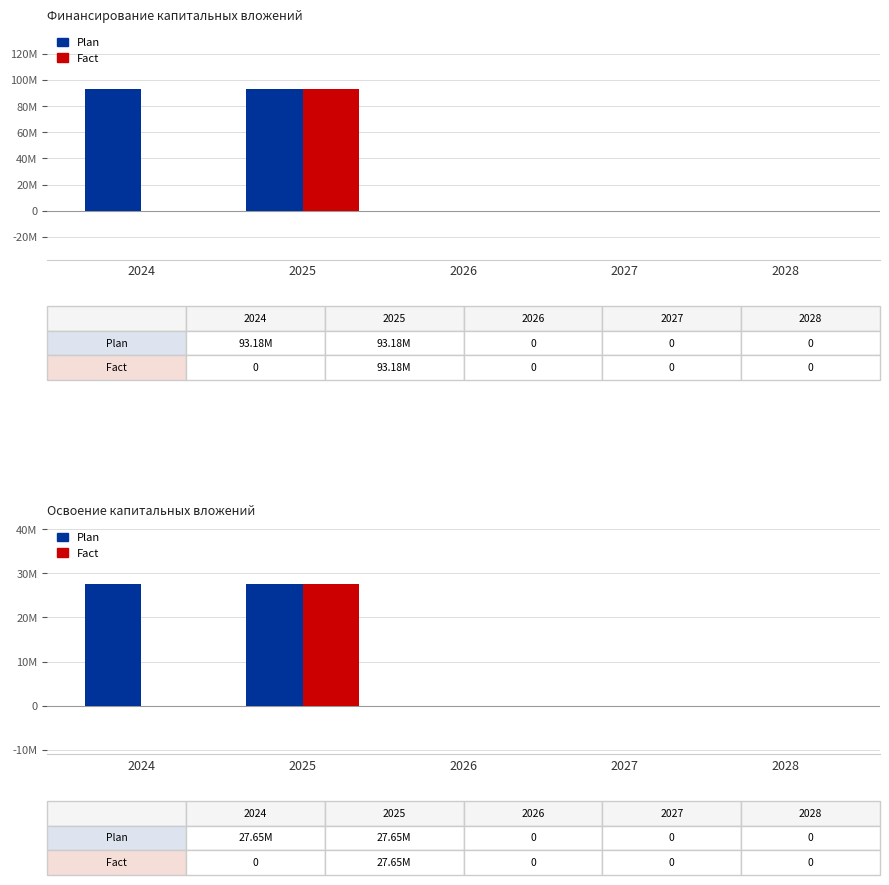

What is the approximate value of Plan at 2024, to the nearest 10?

27653990